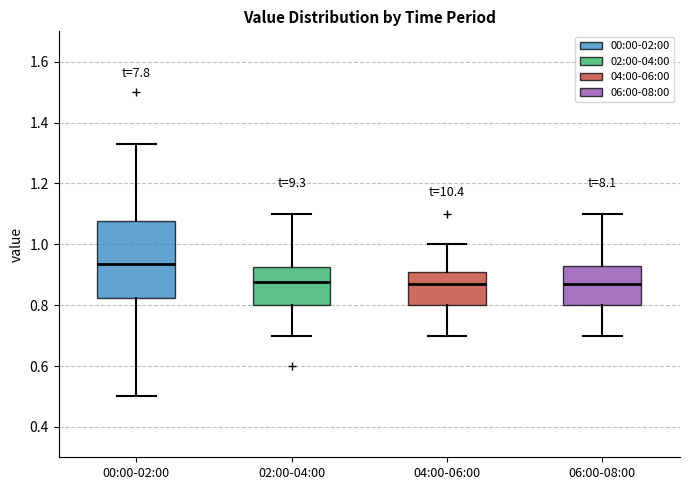

Where is the lower edge of the box for 04:00-06:00 on the y-axis? The values are not printed on the chart, so give them approximately, as read against the axis.

0.80